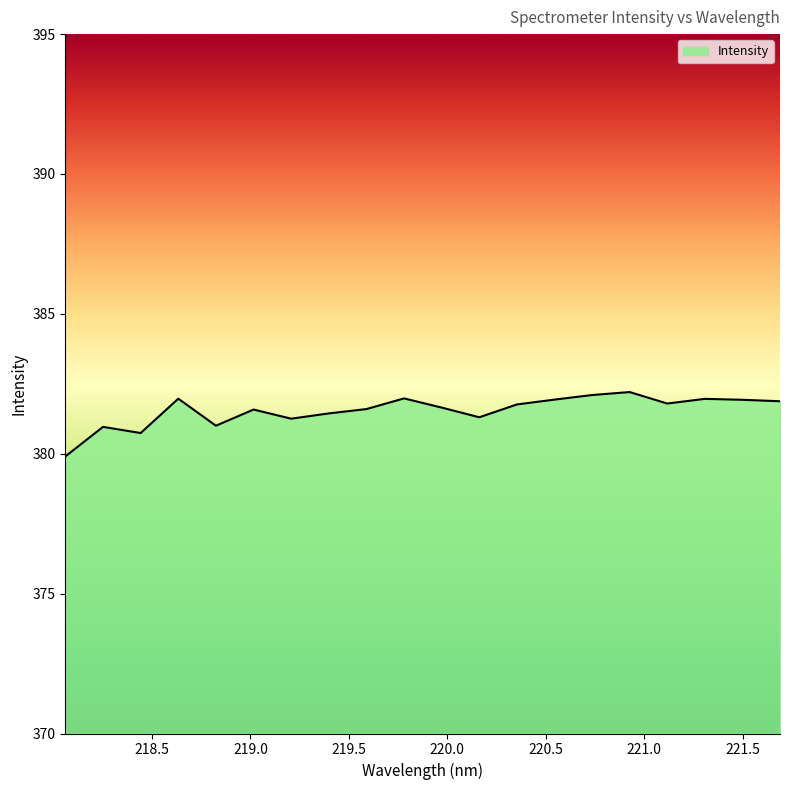

What is the smallest value displayed?

379.9